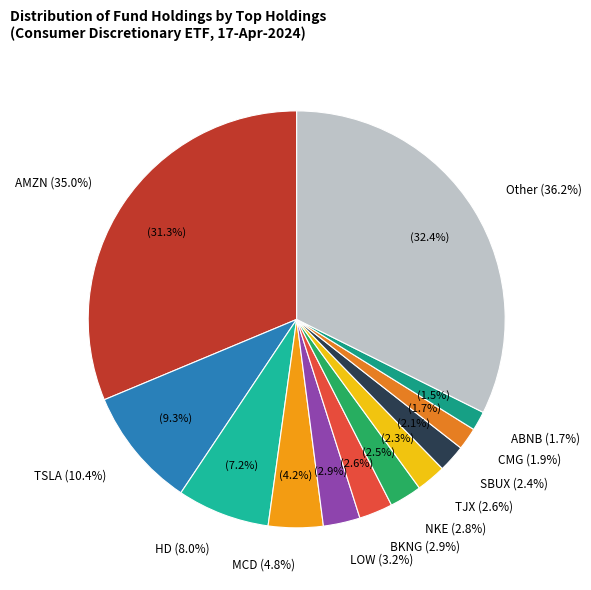

Is it true that TSLA is 2% of the pie?

False